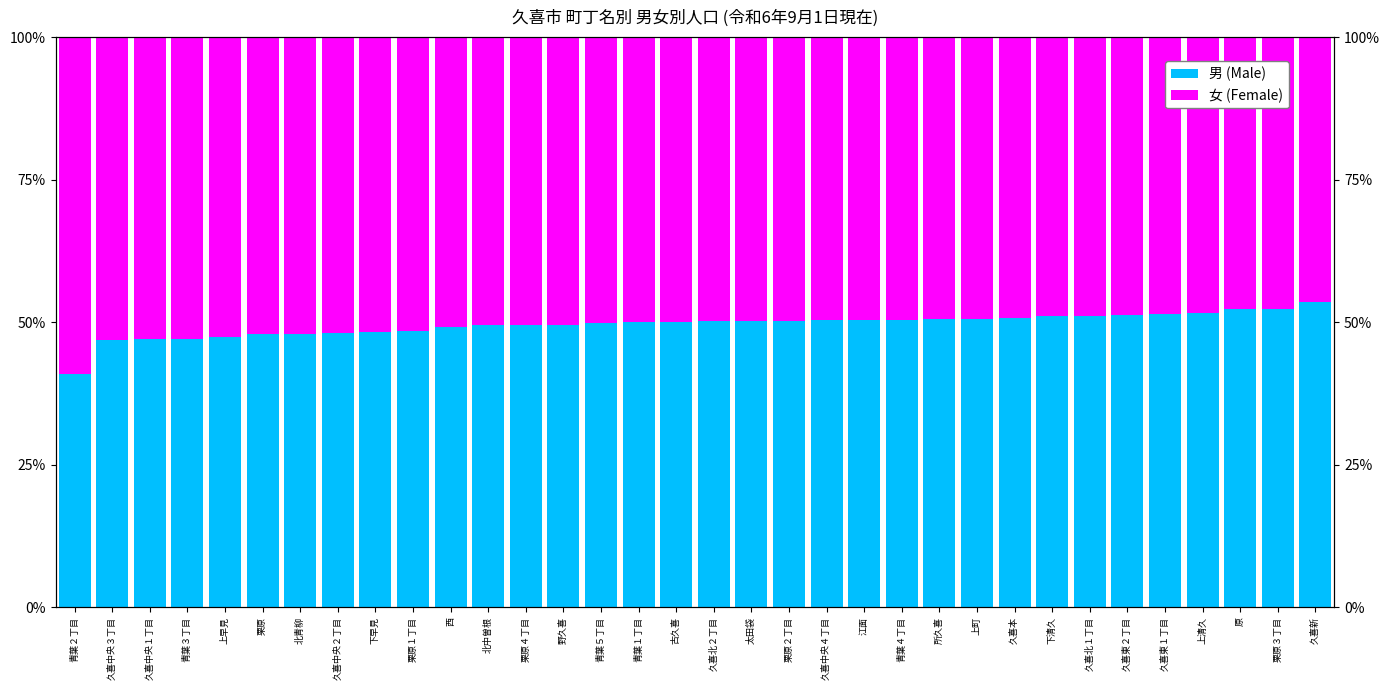

What is the minimum value for 男 (Male)?

41.0